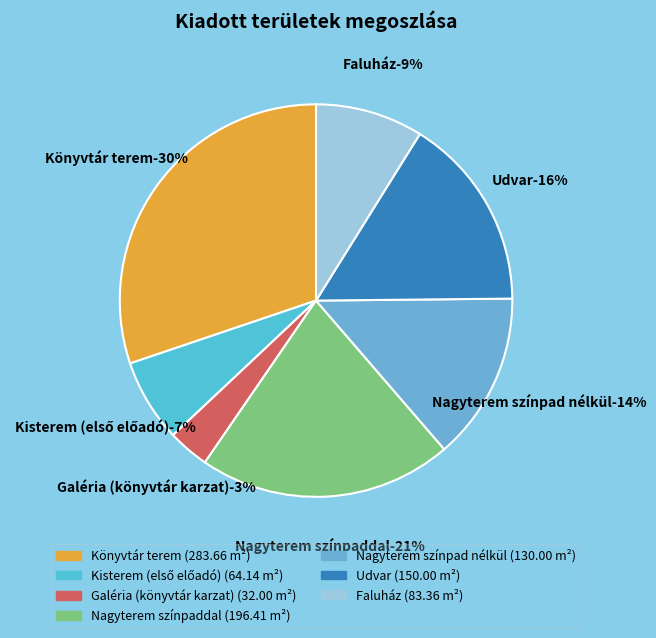

Is it true that Kisterem (első előadó) is 7% of the pie?

True